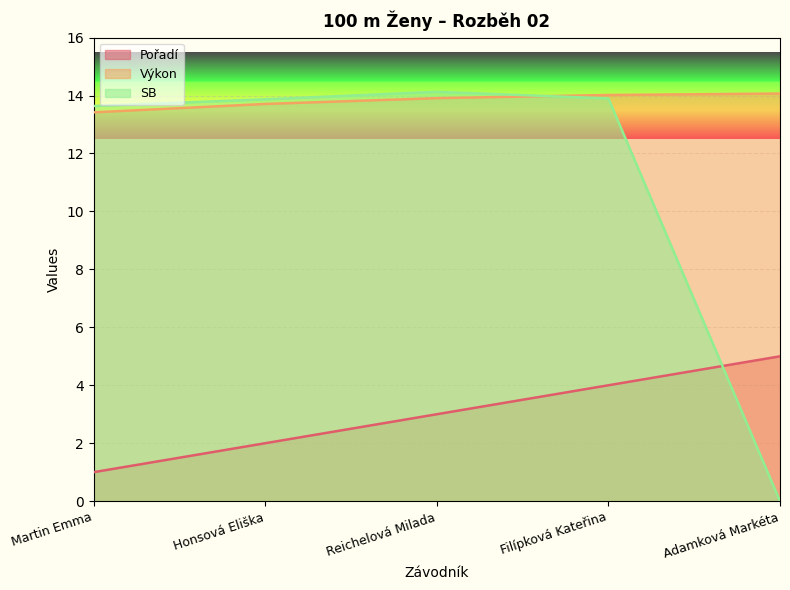

Reading left to right, transcribe all the data shown in this chart.

Pořadí: 1.0	2.0	3.0	4.0	5.0
Výkon: 13.4	13.7	13.9	14.0	14.1
SB: 13.6	13.9	14.1	13.9	0.0